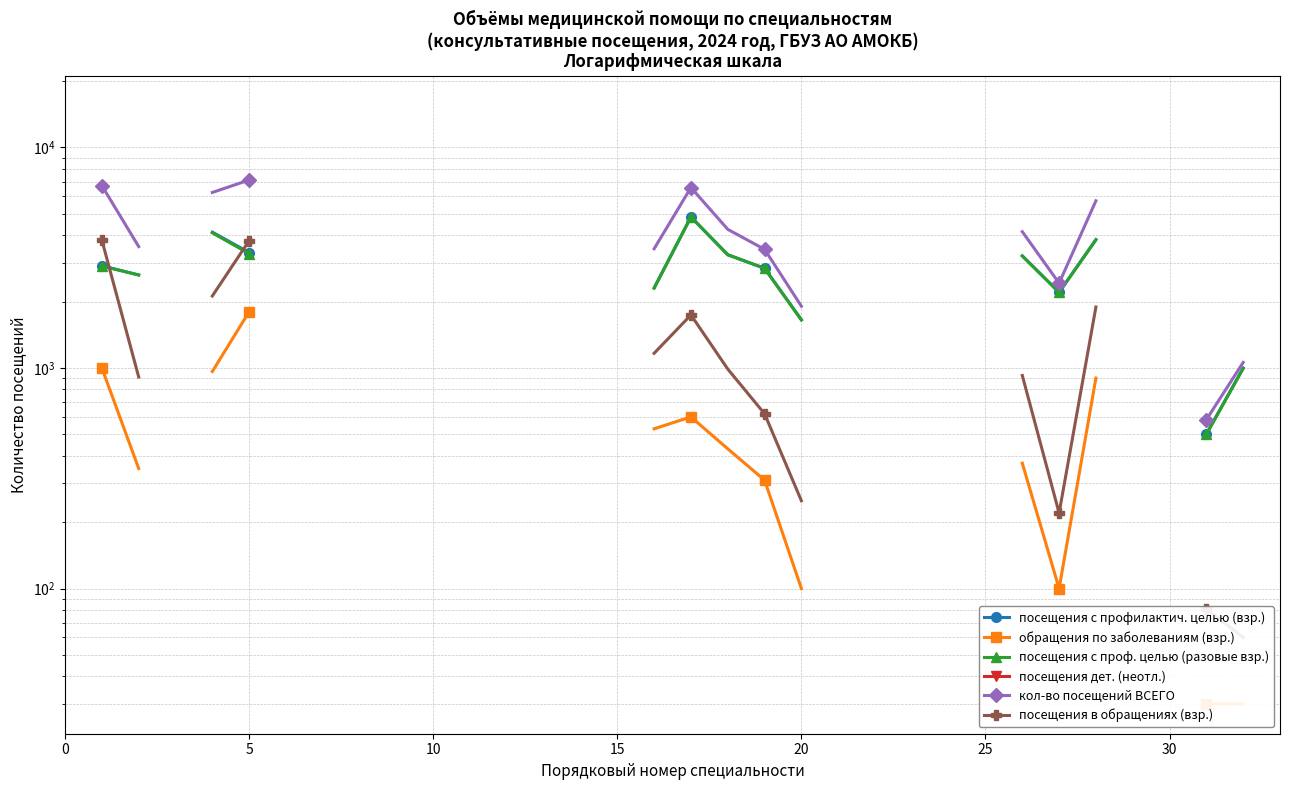

How many positive values does the посещения с проф. целью (разовые взр.) series have?

17